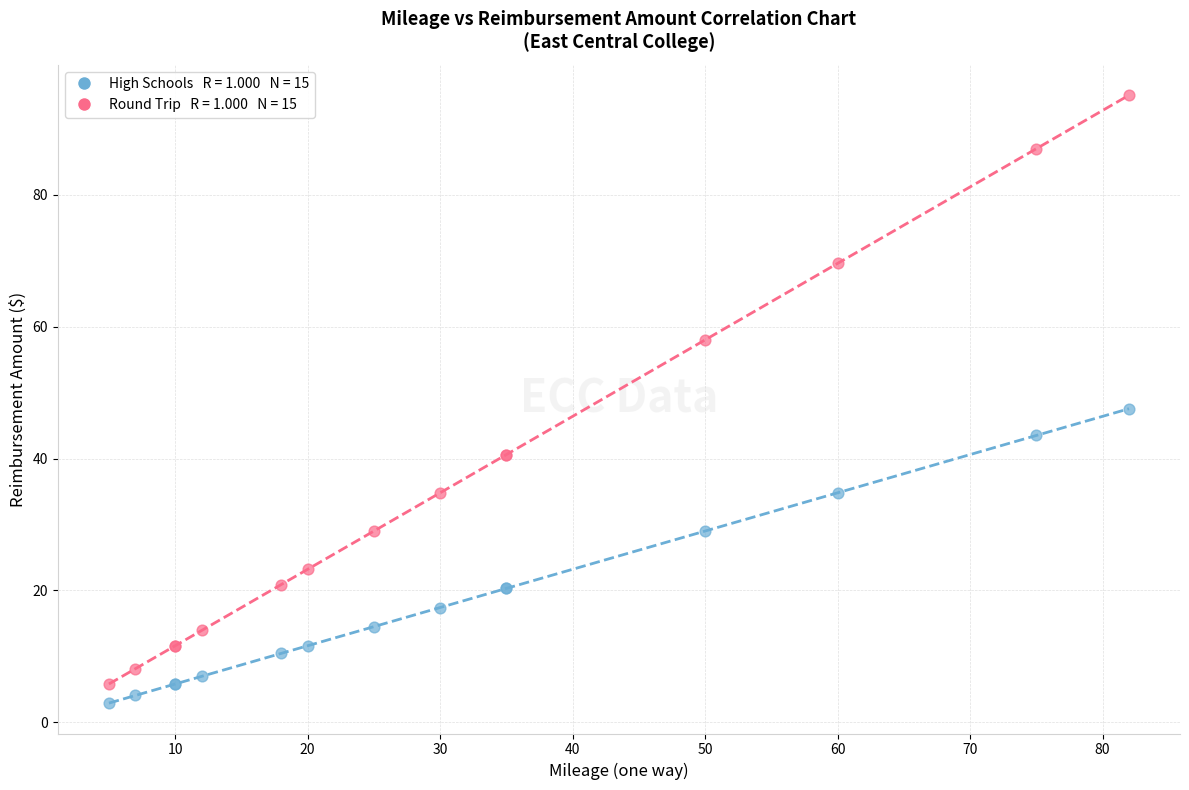

Across all series, what Y value is closest to 49?

47.6